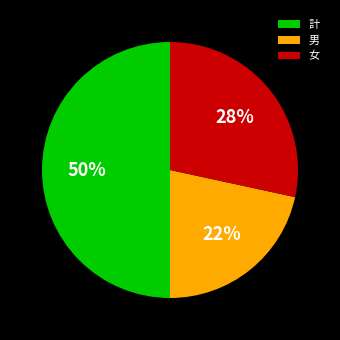

True or false: 女 accounts for 22% of the total.

False